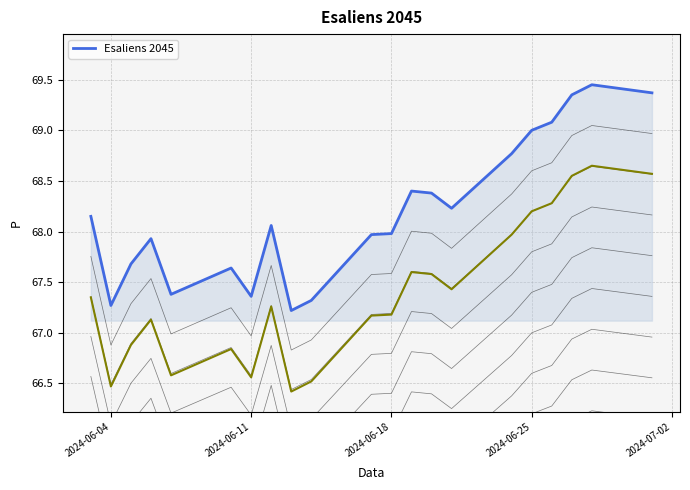

The value of Esaliens 2045 at 2024-06-18 is 18.6. True or false?

False